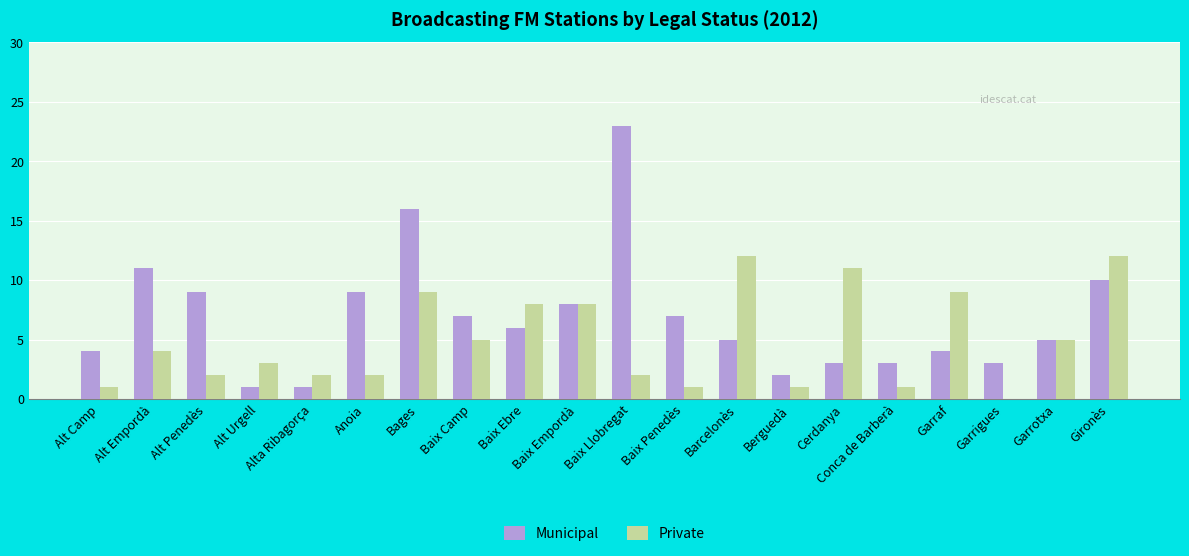

The value of Municipal at Garrigues is 3. True or false?

True